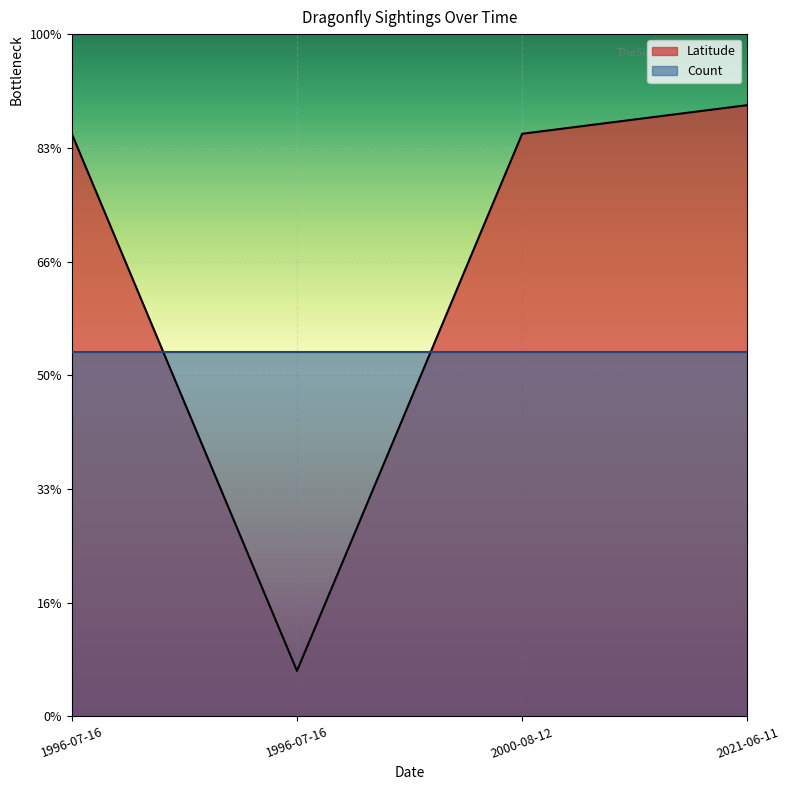

List the labels in order of value, largest first.

2021-06-11, 1996-07-16, 2000-08-12, 1996-07-16